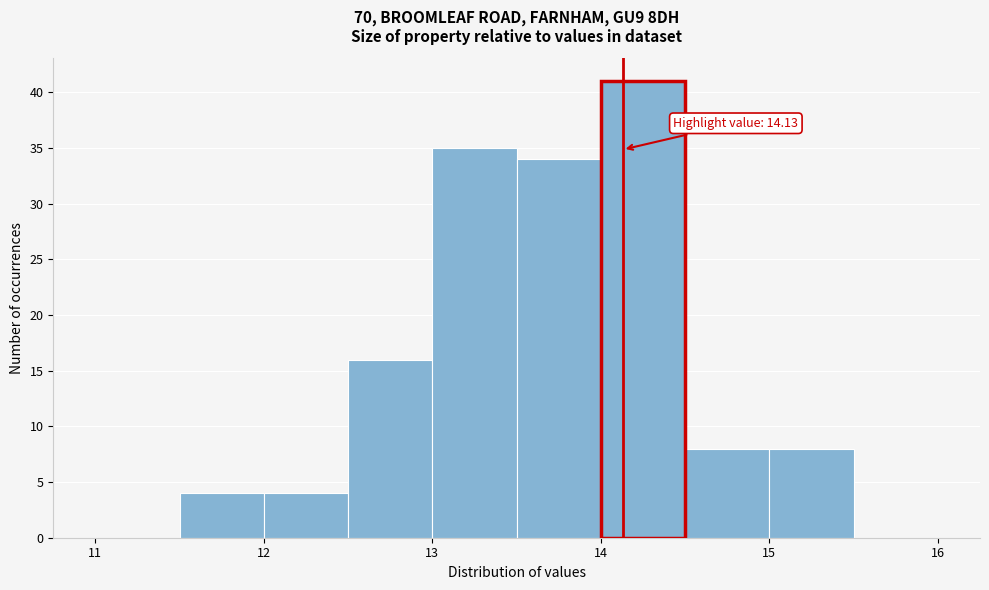

Over which range of the x-axis is the bar tallest?

14.0 to 14.5